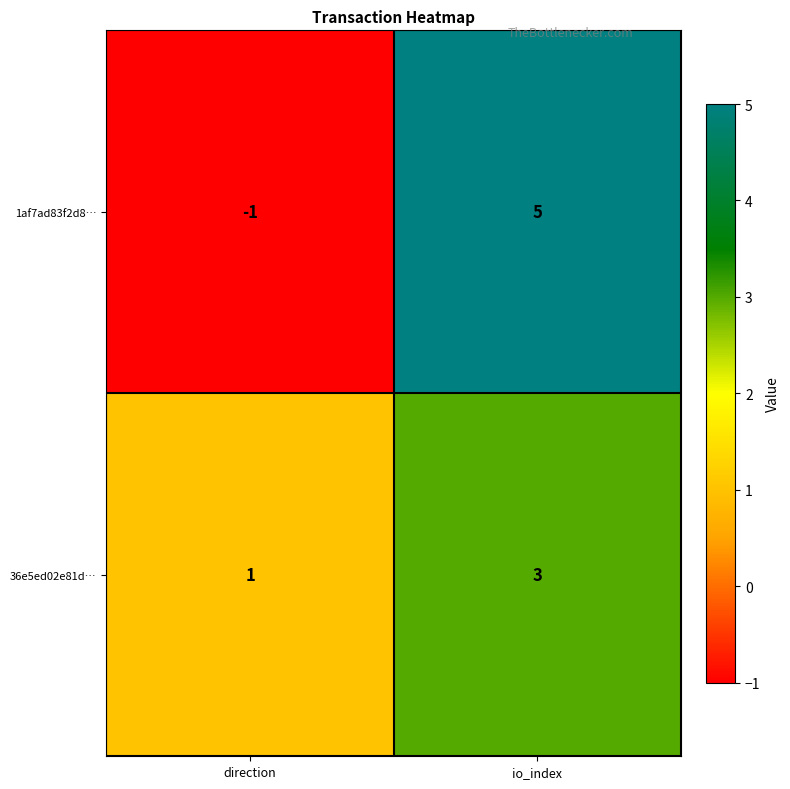

Where is 1af7ad83f2d8… nearest to the value 2?

direction